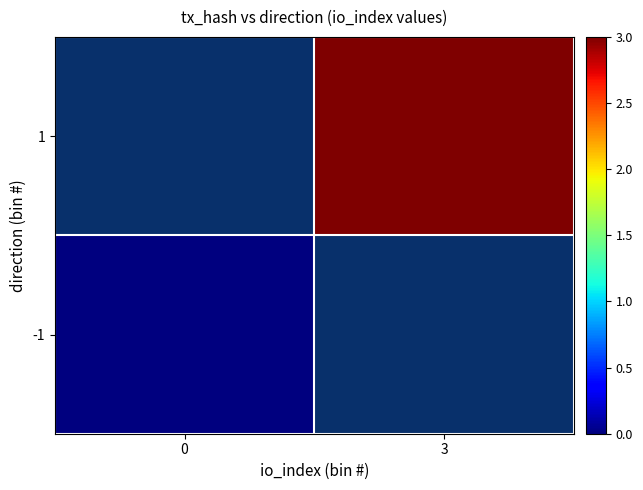

List the series in order of their peak value, lowest first.

-1, 1